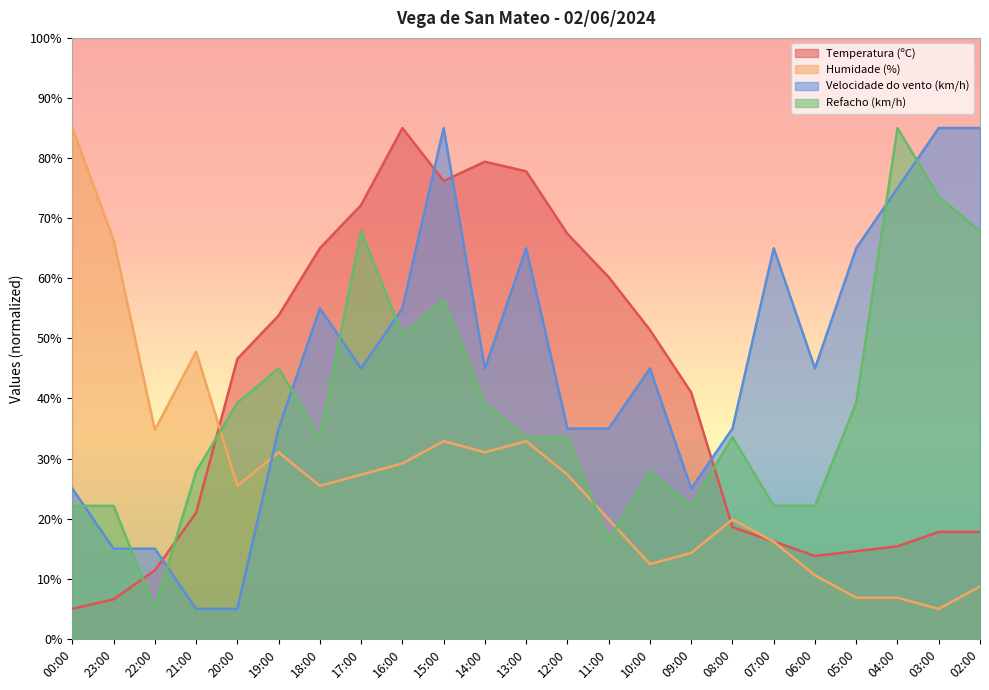

Reading left to right, what are all the values shown in this chart?

Temperatura (ºC): 5.0	6.6	11.4	21.0	46.6	53.8	65.0	72.2	85.0	76.2	79.4	77.8	67.4	60.2	51.4	41.0	18.6	16.2	13.8	14.6	15.4	17.8	17.8
Humidade (%): 85.0	66.4	34.8	47.8	25.5	31.0	25.5	27.3	29.2	32.9	31.0	32.9	27.3	19.9	12.4	14.3	19.9	16.2	10.6	6.9	6.9	5.0	8.7
Velocidade do vento (km/h): 25.0	15.0	15.0	5.0	5.0	35.0	55.0	45.0	55.0	85.0	45.0	65.0	35.0	35.0	45.0	25.0	35.0	65.0	45.0	65.0	75.0	85.0	85.0
Refacho (km/h): 22.1	22.1	5.0	27.9	39.3	45.0	33.6	67.9	50.7	56.4	39.3	33.6	33.6	16.4	27.9	22.1	33.6	22.1	22.1	39.3	85.0	73.6	67.9